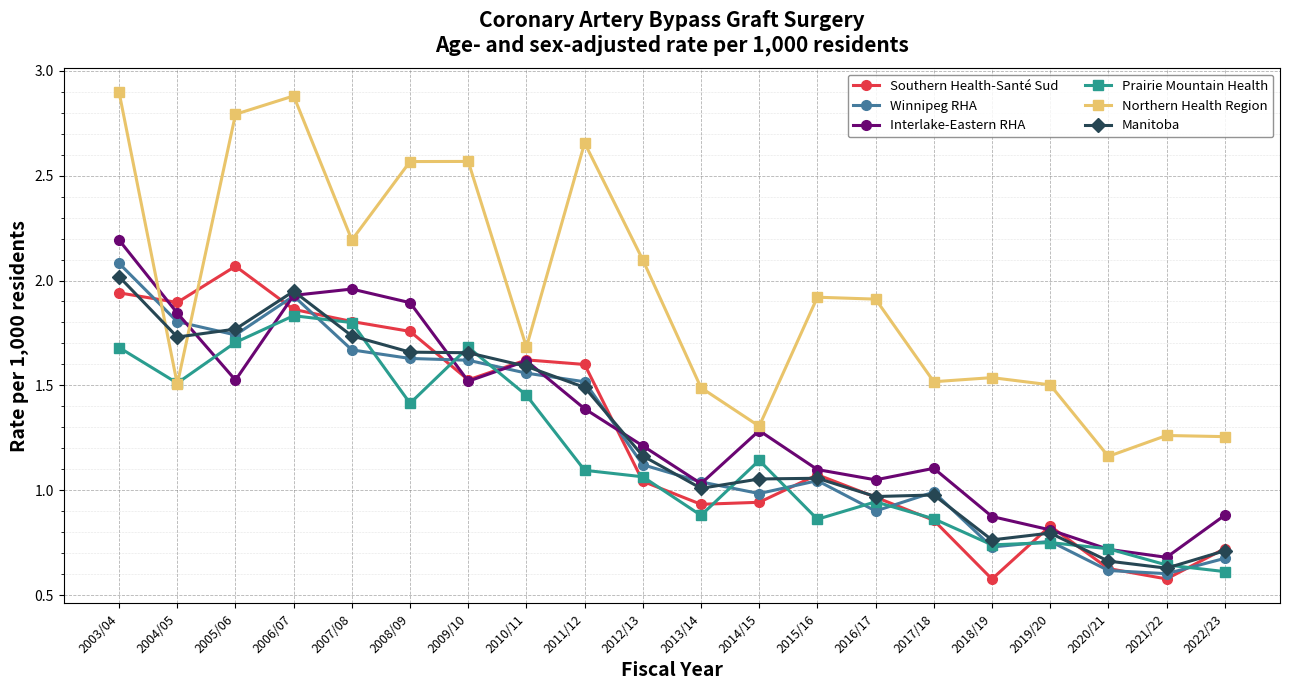

Does the chart display data point markers on the line(s)?

Yes